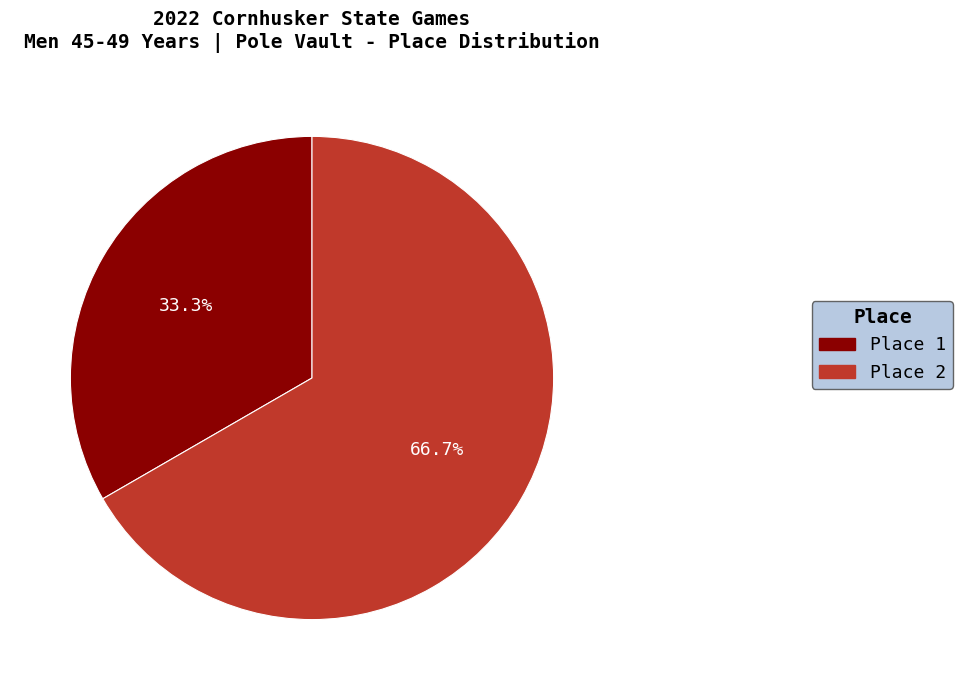

Which slice is the largest?

Place 2